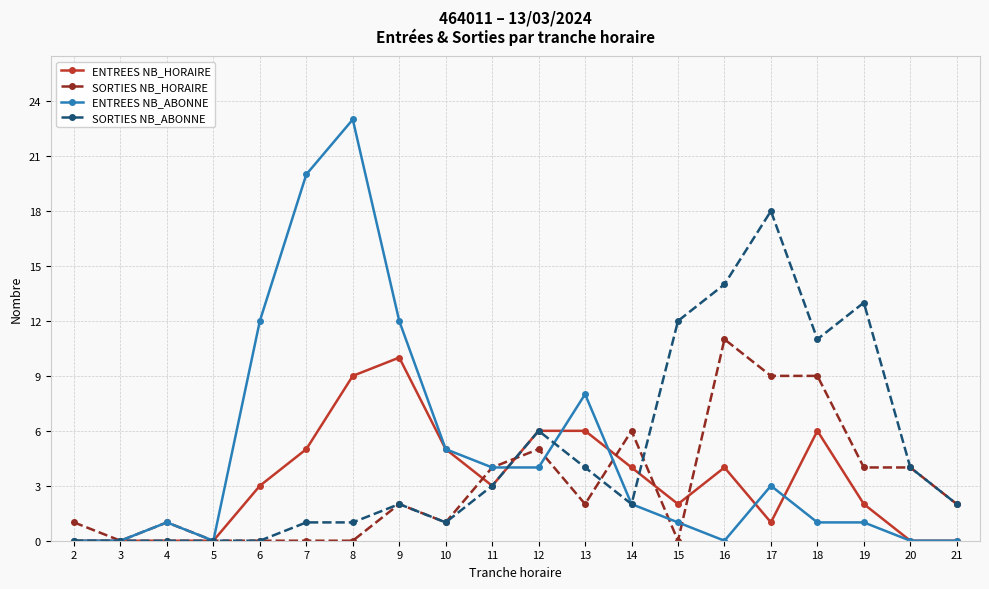

How many categories are shown in the chart?

20